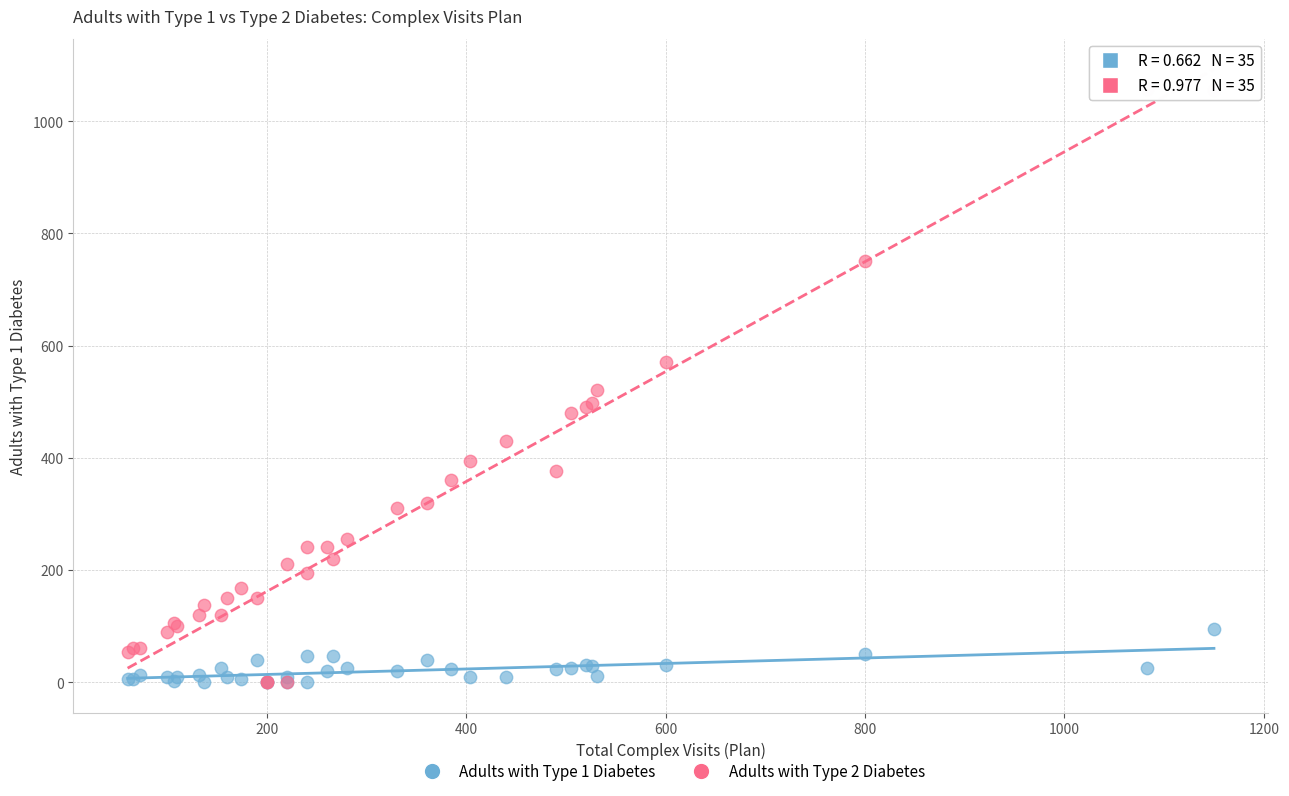

Which series has the largest Y range (max minus min)?

Adults with Type 2 Diabetes